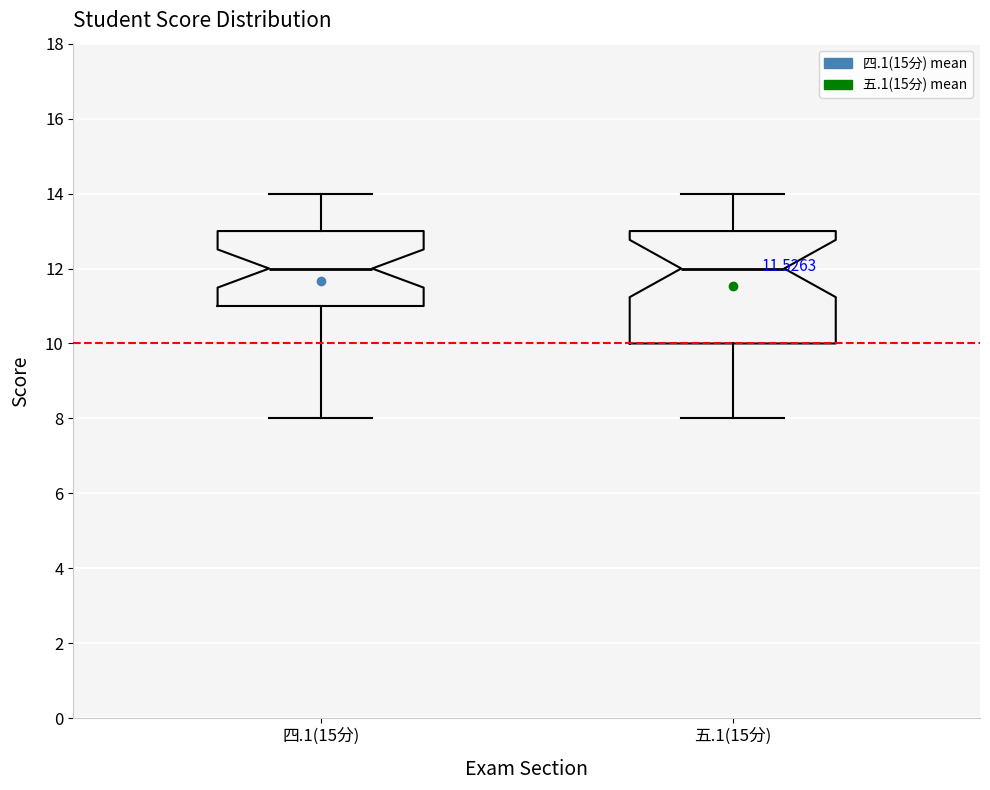

Where does the upper whisker of the box for 四.1(15分) end on the y-axis? The values are not printed on the chart, so give them approximately, as read against the axis.

14